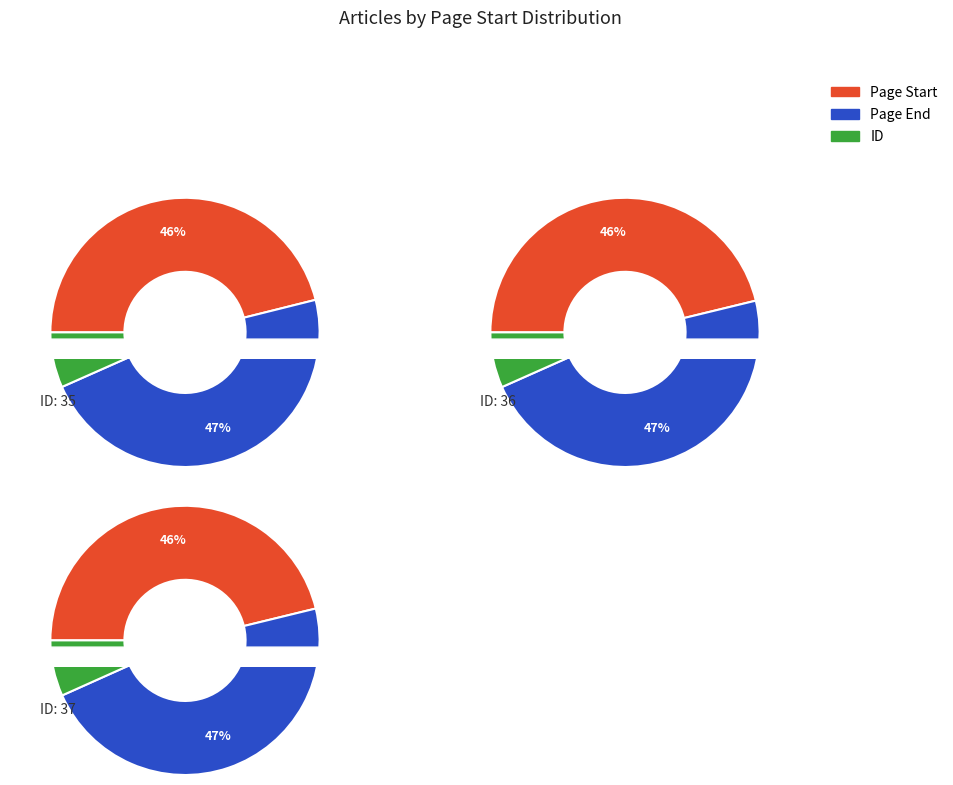

Rank the categories by 1 value from lowest to highest.

35, 36, 37